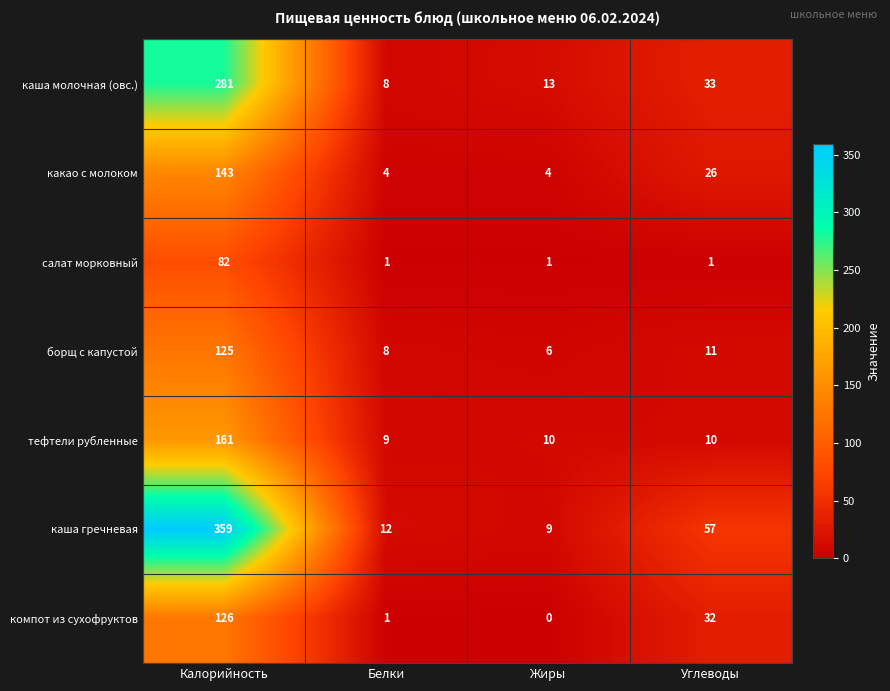

At Углеводы, list the series in order from smallest to largest.

салат морковный, тефтели рубленные, борщ с капустой, какао с молоком, компот из сухофруктов, каша молочная (овс.), каша гречневая